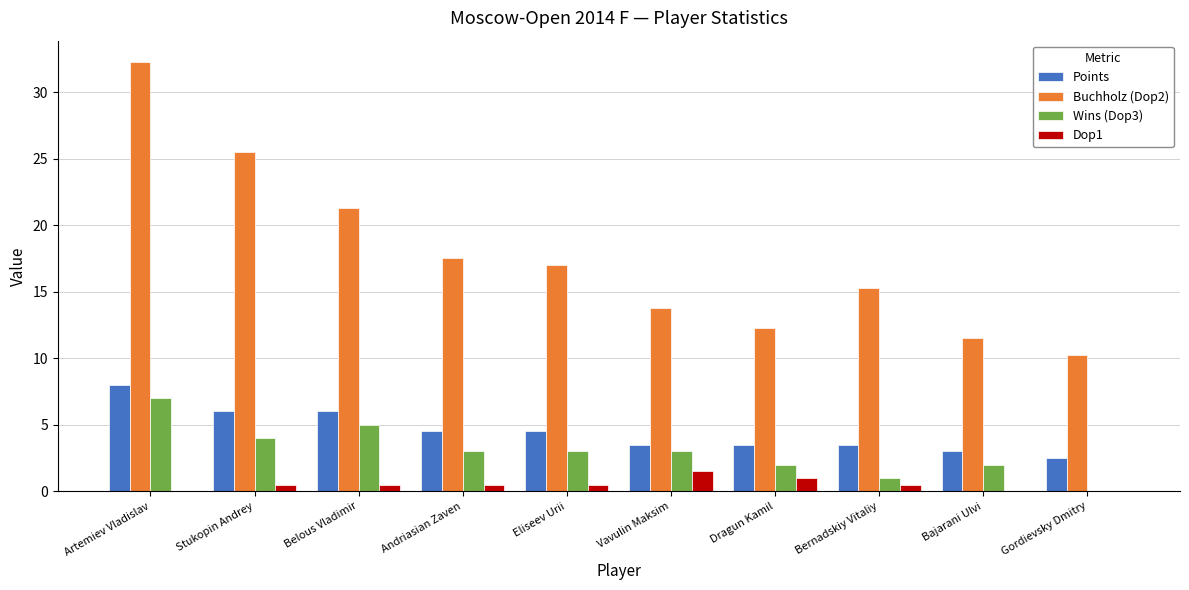

Where is Buchholz (Dop2) nearest to the value 21?

Belous Vladimir